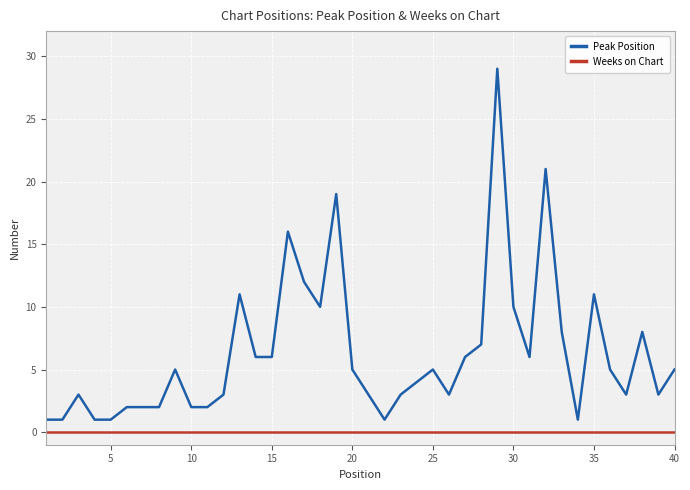

Which series has the largest total across all categories?

Peak Position